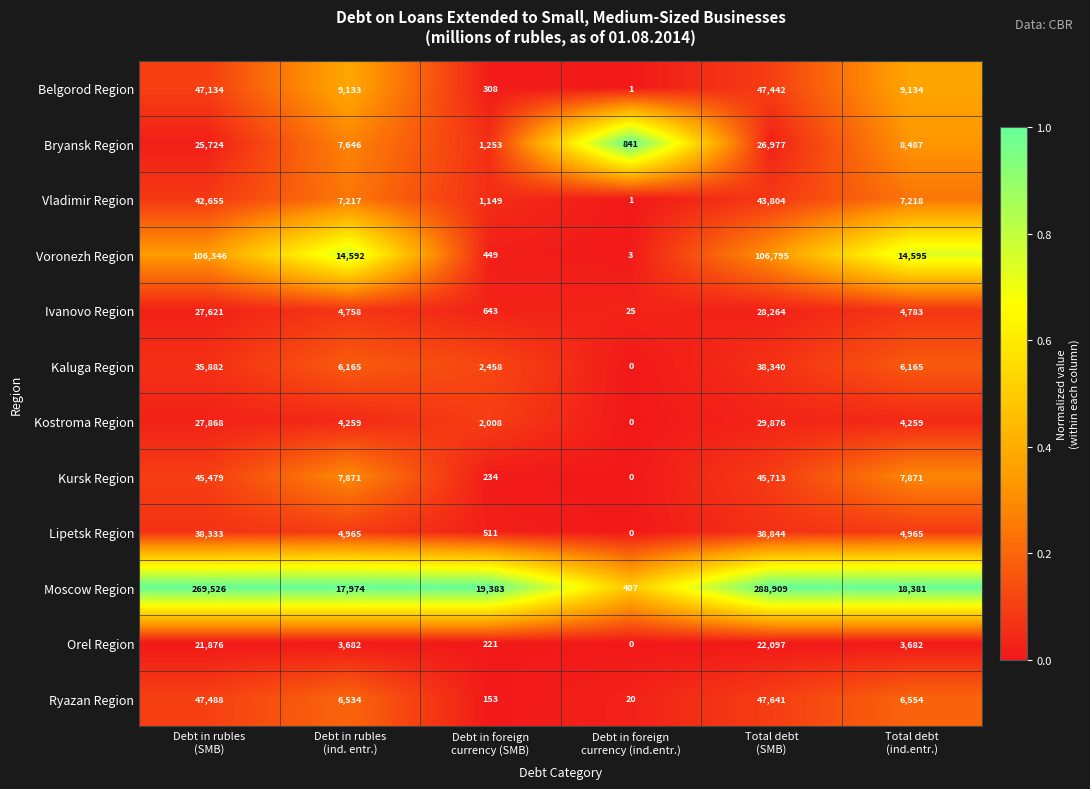

At how many categories does at least one series exceed 0?

6